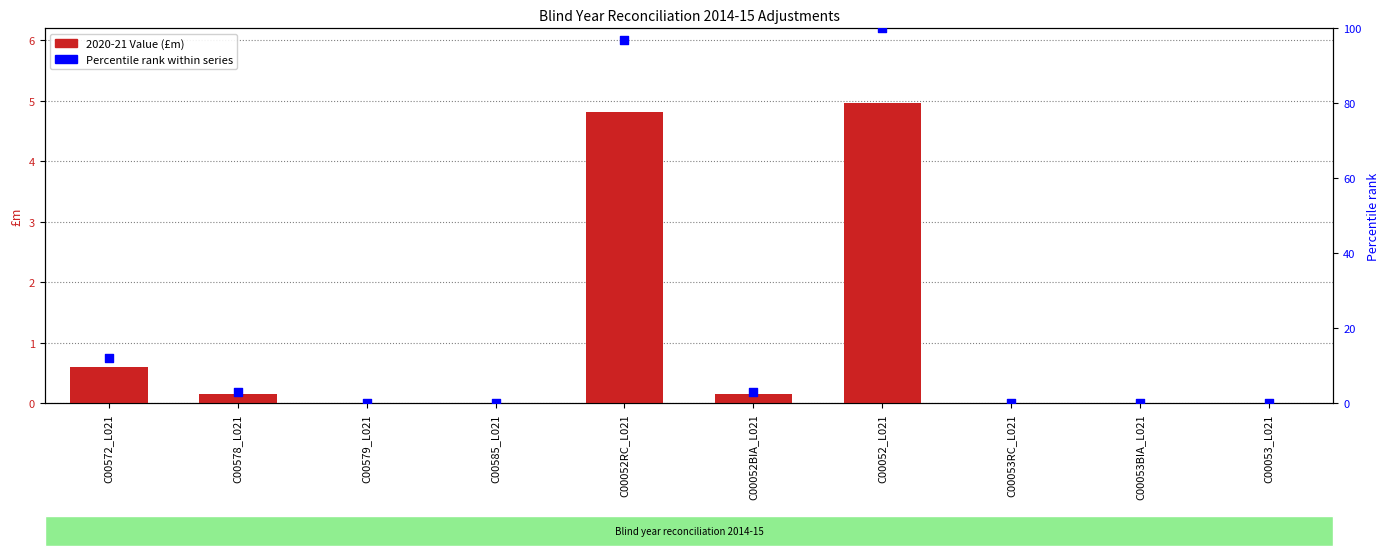

Which series reaches the maximum Y coordinate?

Percentile rank within series